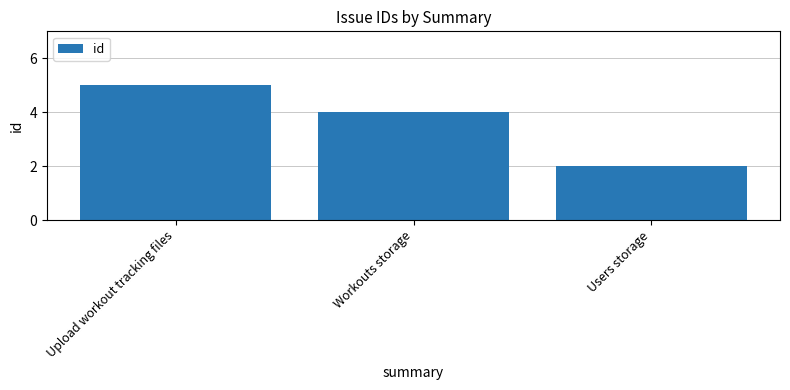

What is the label of the 3rd bar from the left?

Users storage